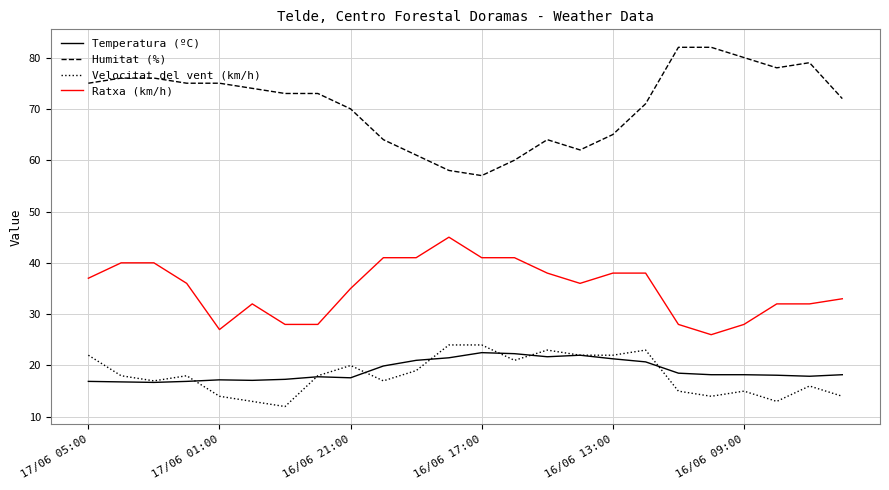

True or false: Humitat (%) and Velocitat del vent (km/h) intersect in this chart.

False